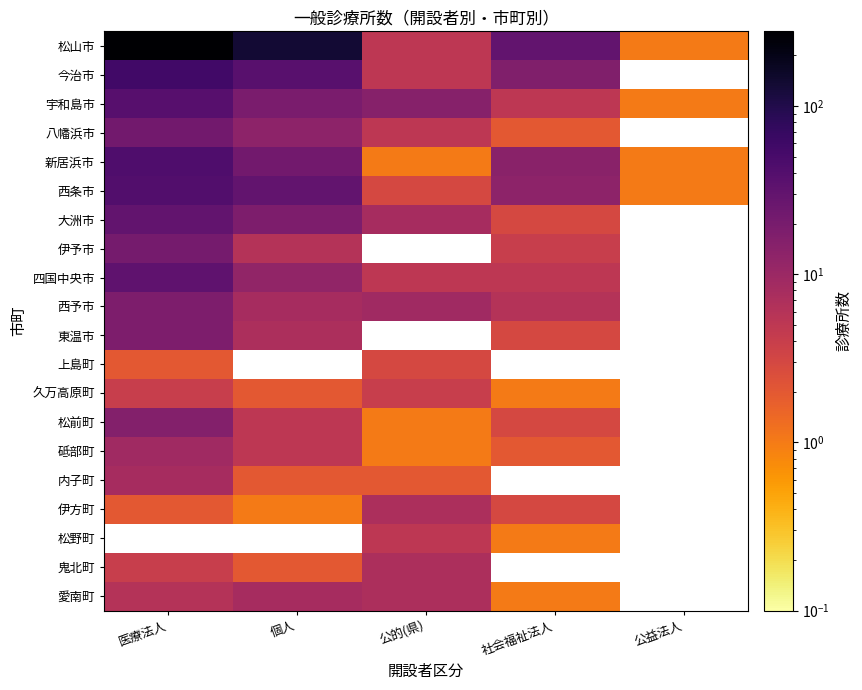

What is the difference between the highest and lowest values at 社会福祉法人?

29.0